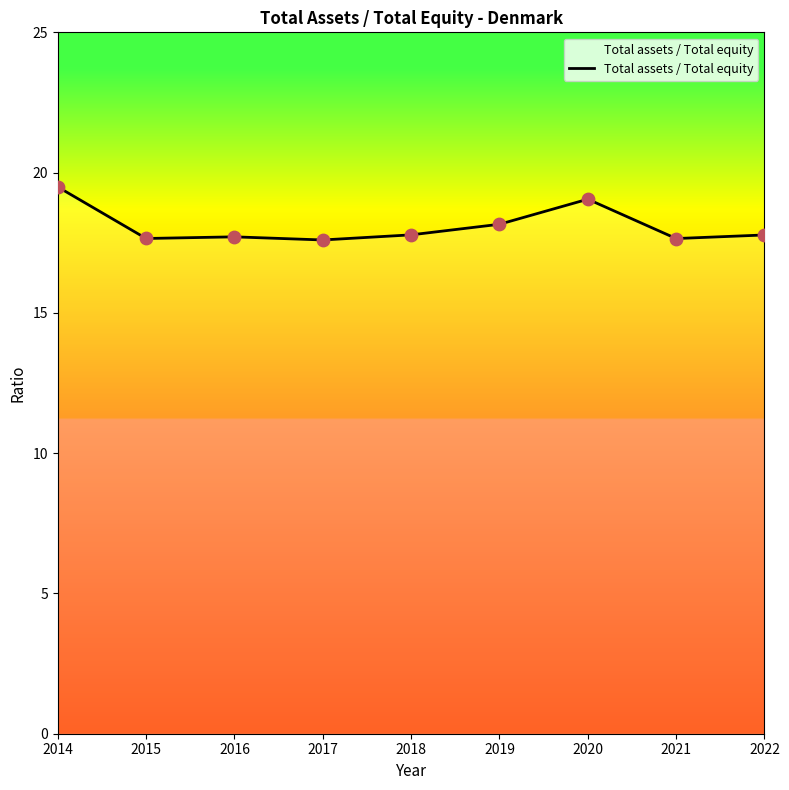

Between 2018 and 2014, which is larger?

2014